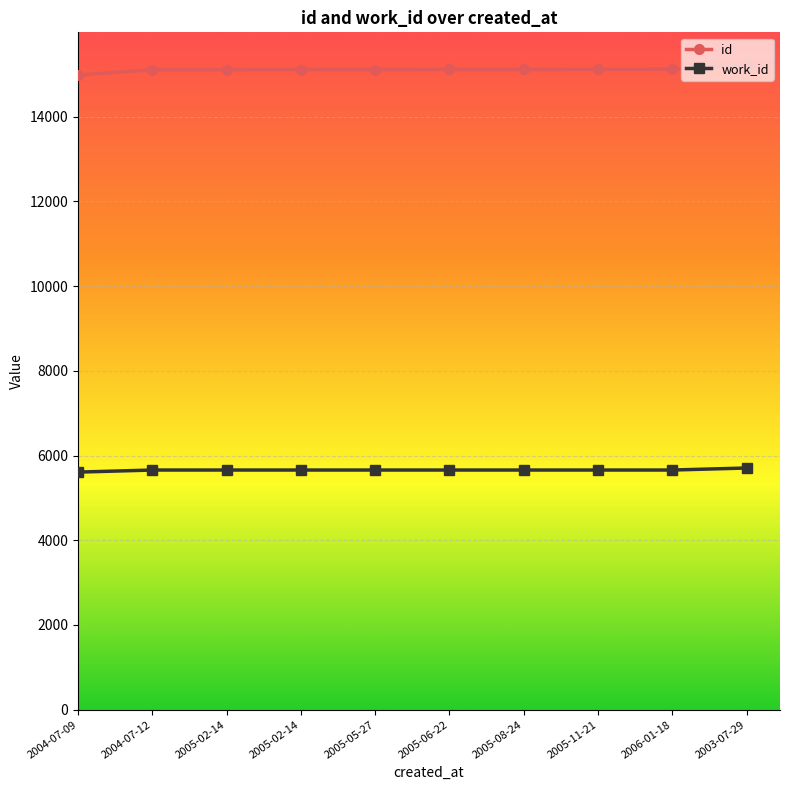

Count the number of categories in the chart.

10